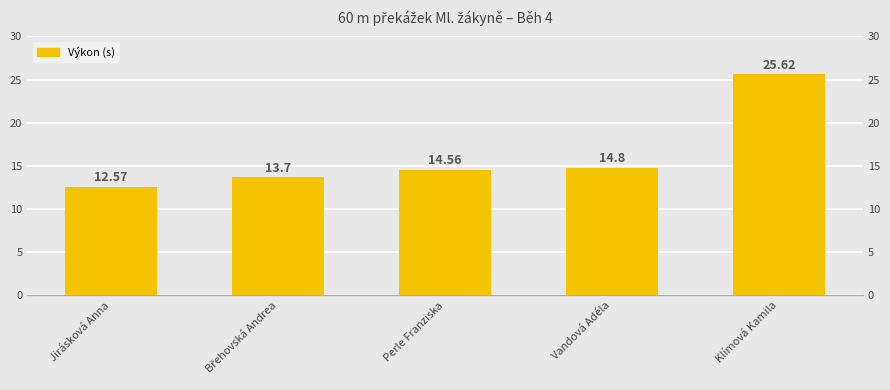

How many bars are there in total?

5